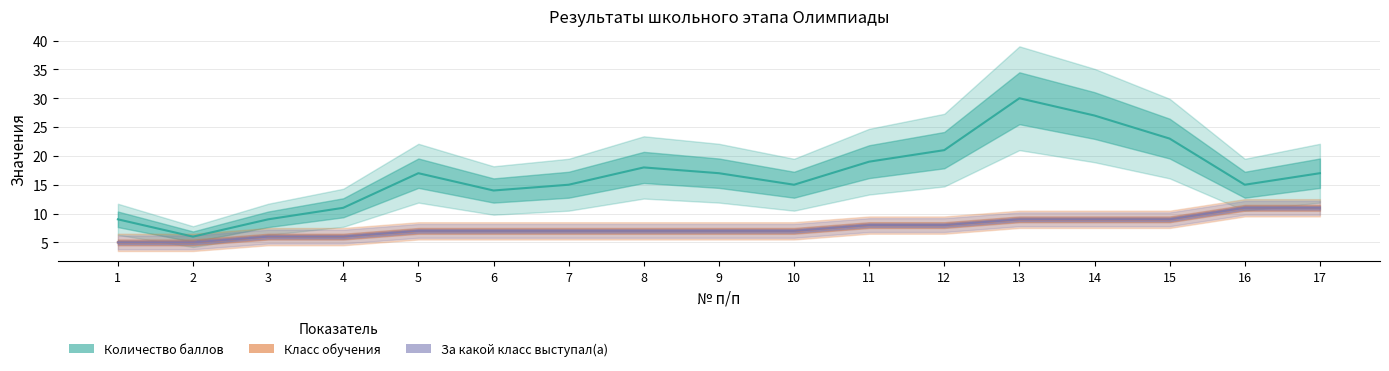

Between 4 and 17, which series saw the biggest shift?

Количество баллов